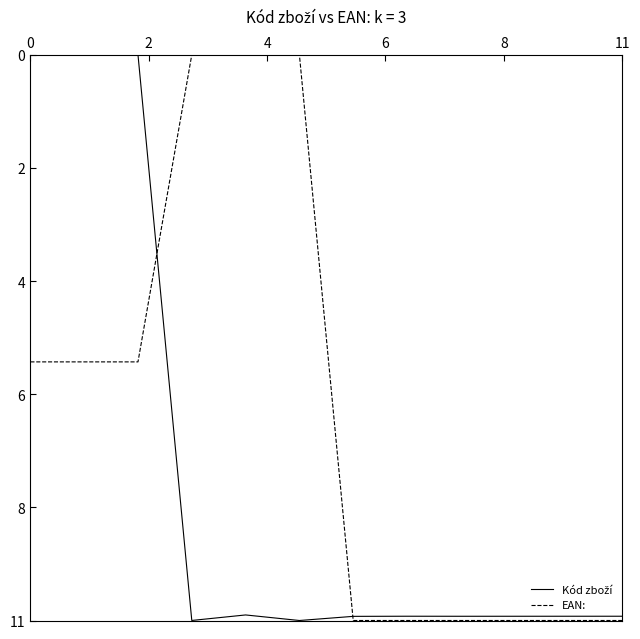

Is this an area chart (filled region under the line)?

No